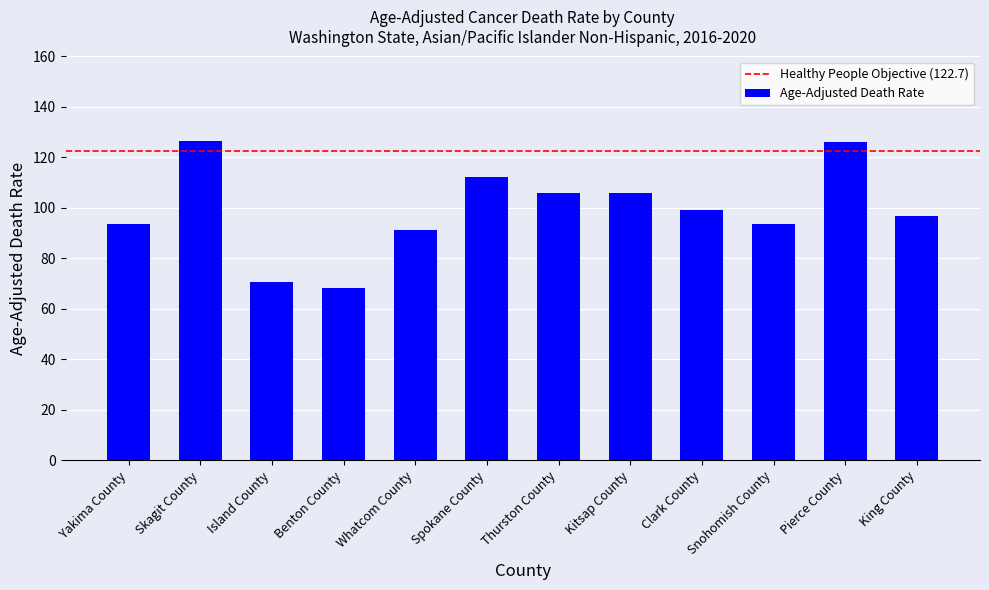

How many data points are less than 99?

6